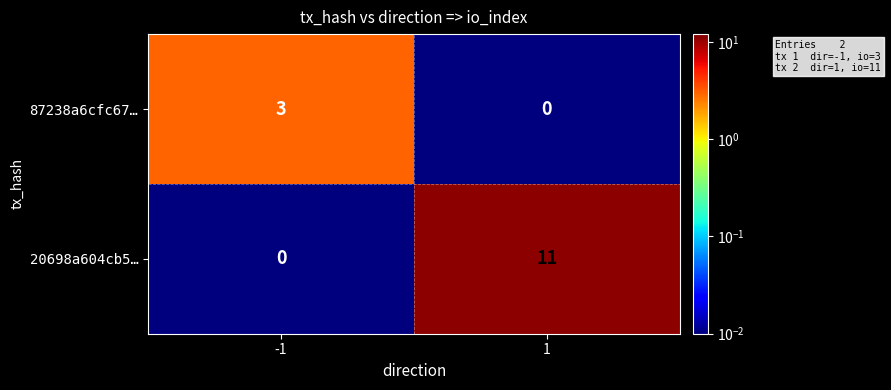

Reading left to right, extract all data points from this chart.

87238a6cfc67…: 3	0
20698a604cb5…: 0	11